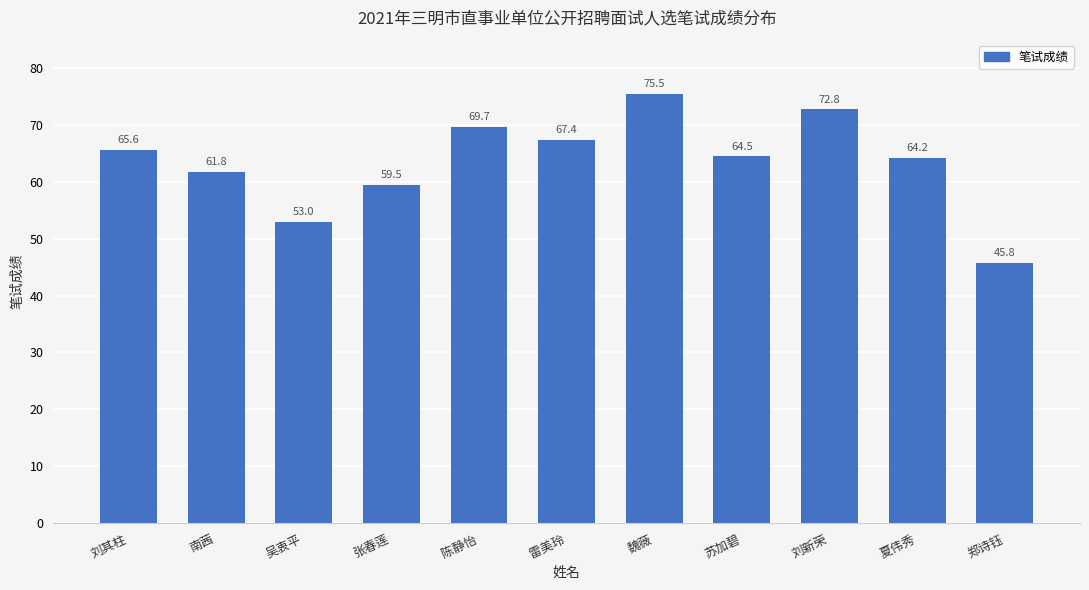

Read the value at 郑诗钰.

45.8